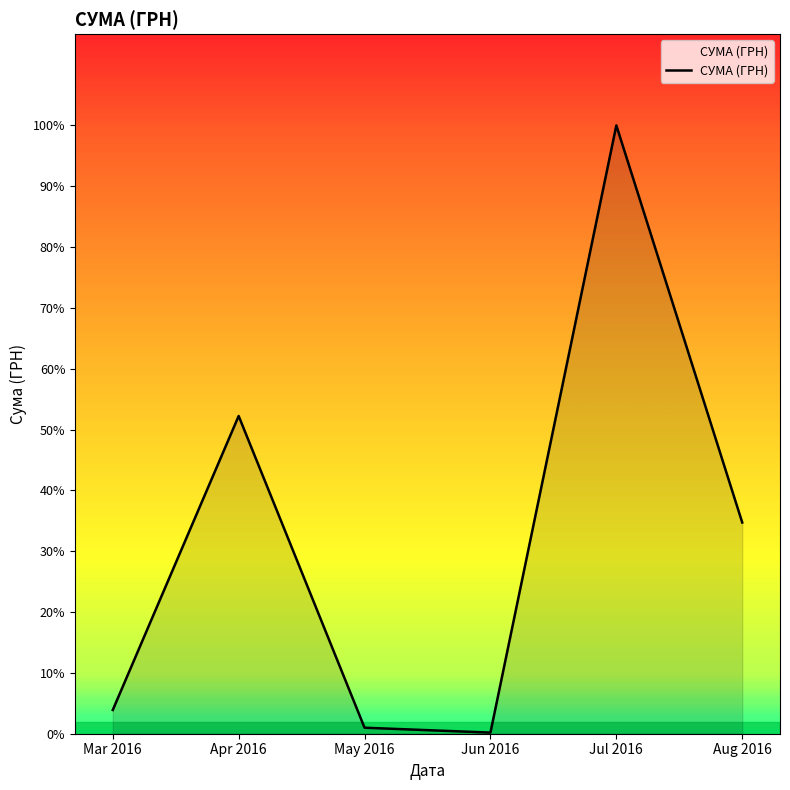

Does the chart display data point markers on the line(s)?

No